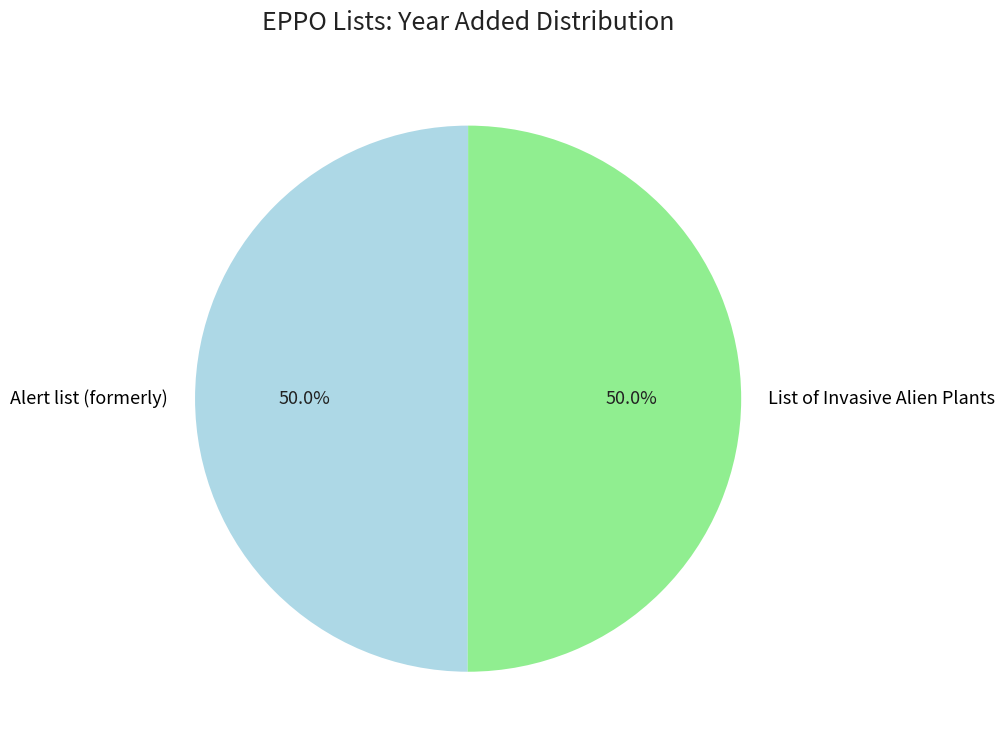

To the nearest percent, what portion does Alert list (formerly) represent?

50%